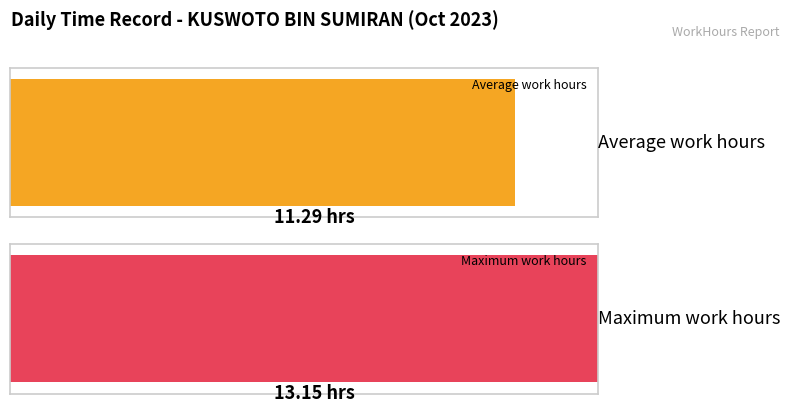

What is the maximum value shown in the chart?

13.2